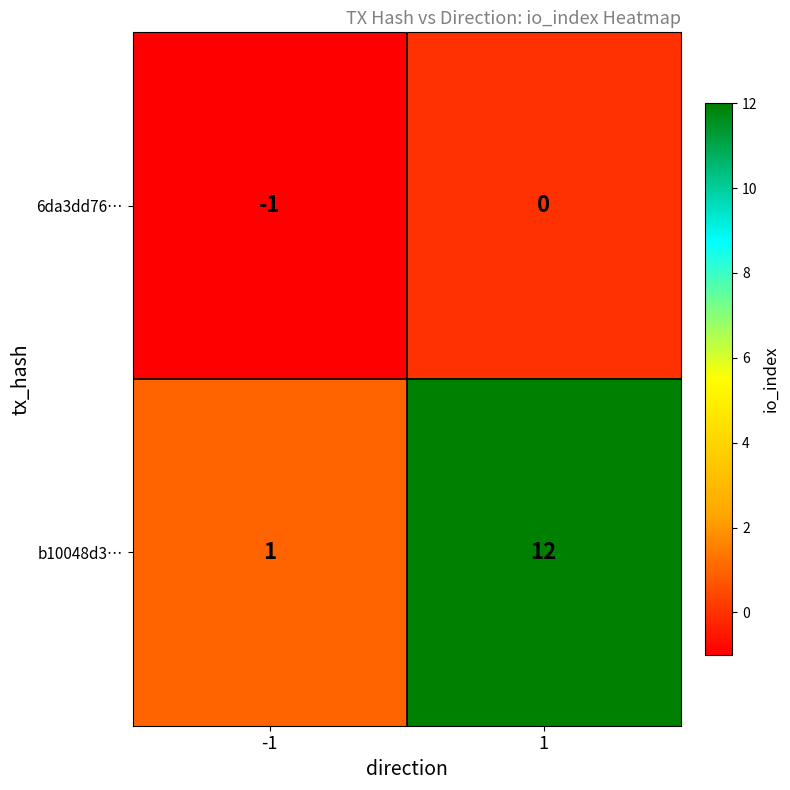

Rank the series at 1 from lowest to highest value.

6da3dd76…, b10048d3…